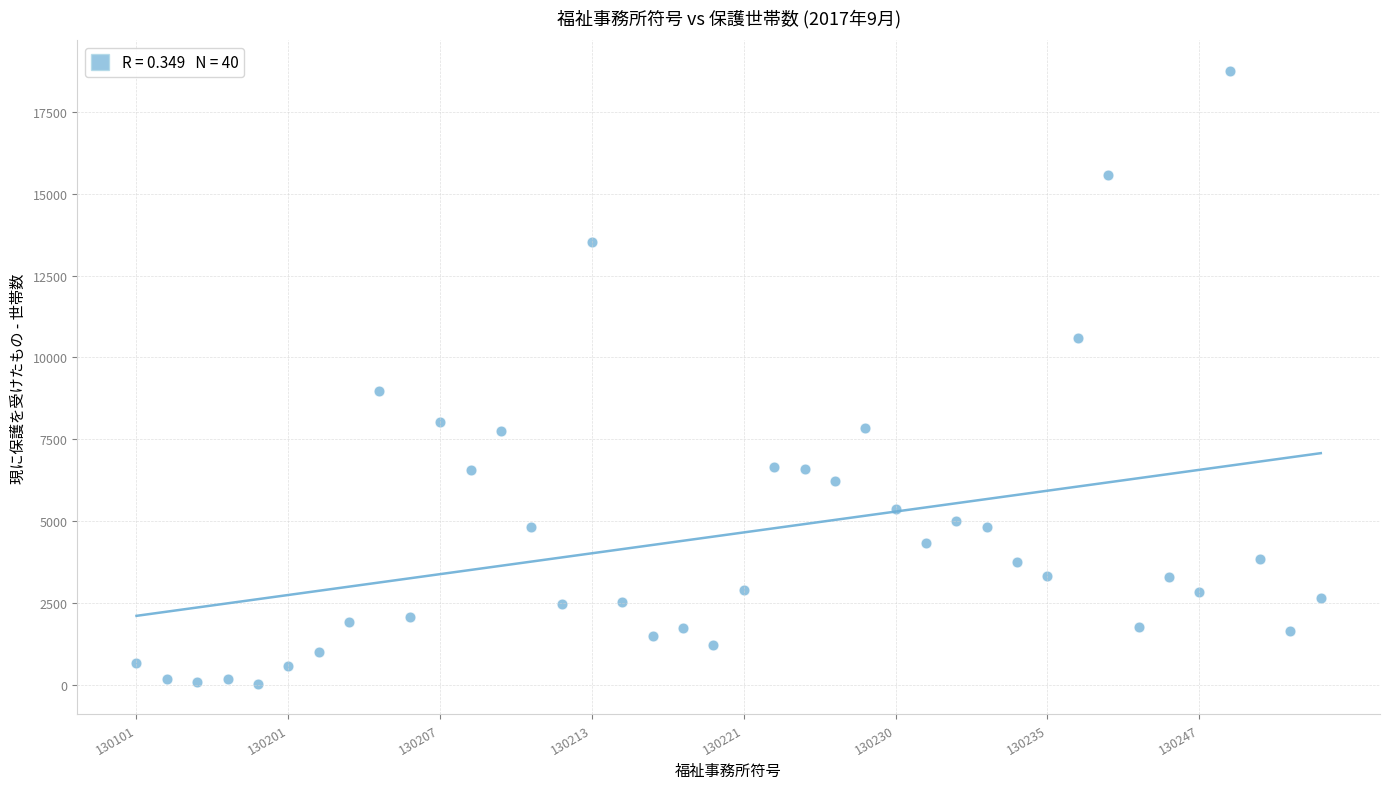

What is the range of Y values (max minus min)?

18735